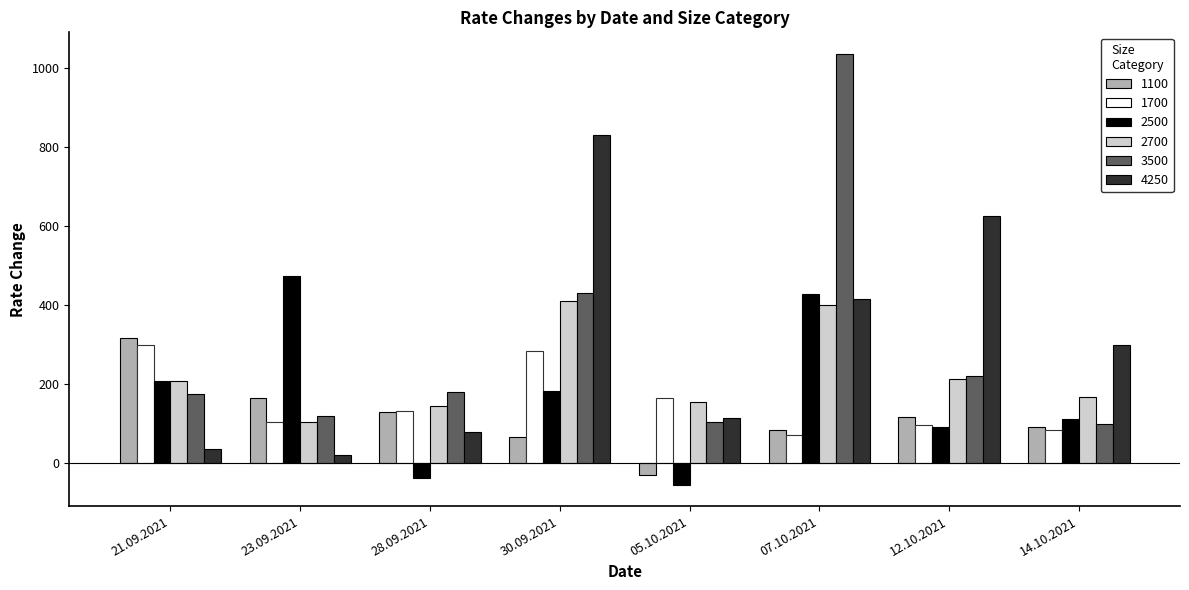

What is the average value of the 2700 series?

226